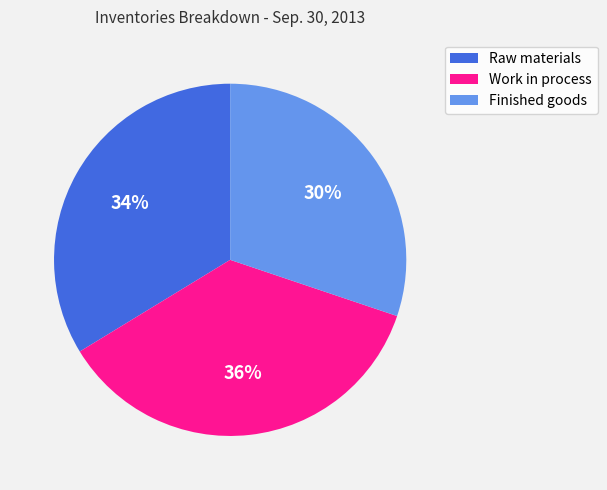

Rank the categories by value from lowest to highest.

Finished goods, Raw materials, Work in process